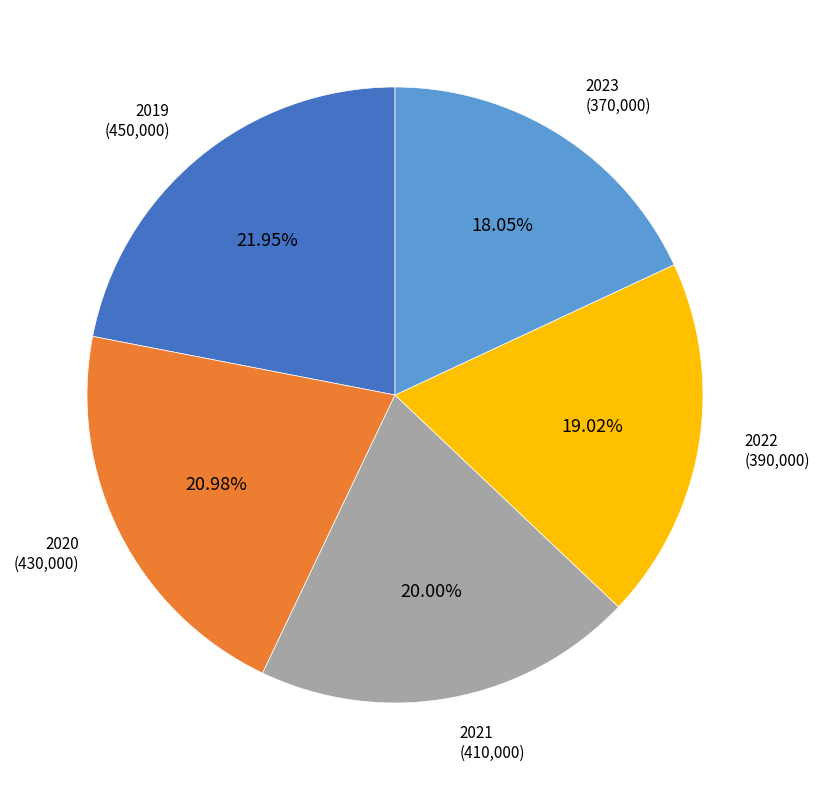

To the nearest percent, what is the average slice percentage?

20%